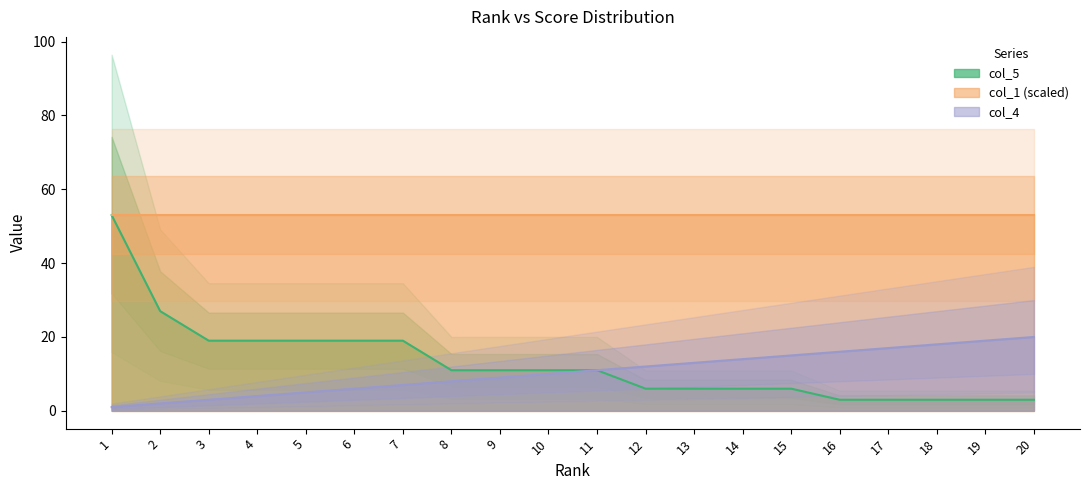

At which label does col_5 first exceed 11?

1